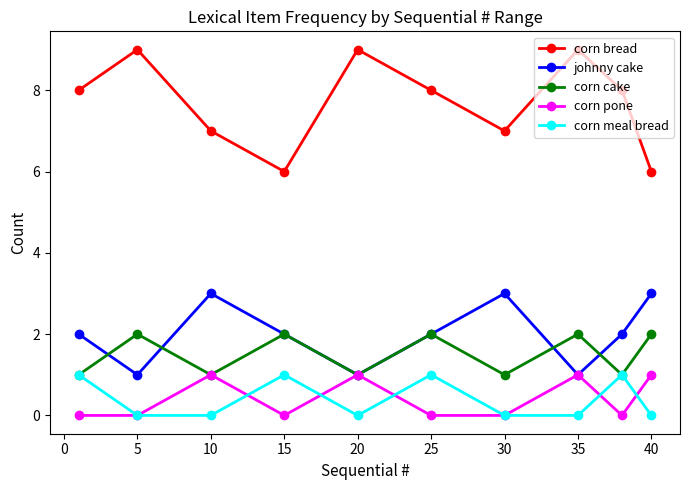

What is the lowest value of the corn bread series?

6